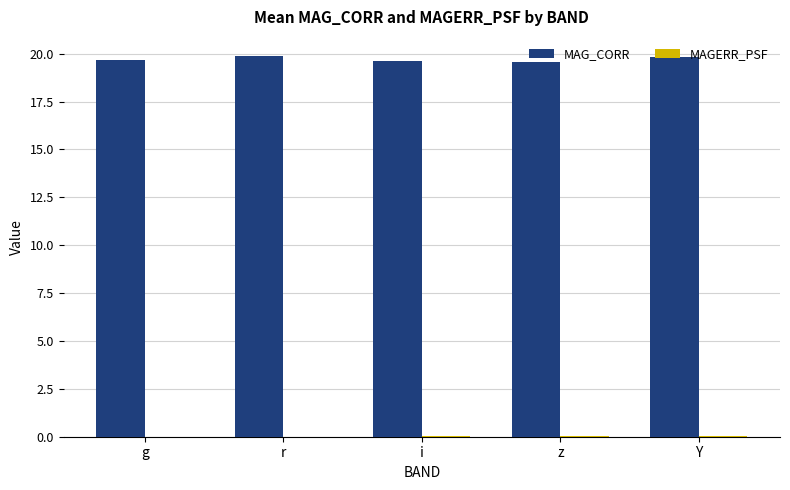

True or false: MAG_CORR has a value of 13.4 at i.

False